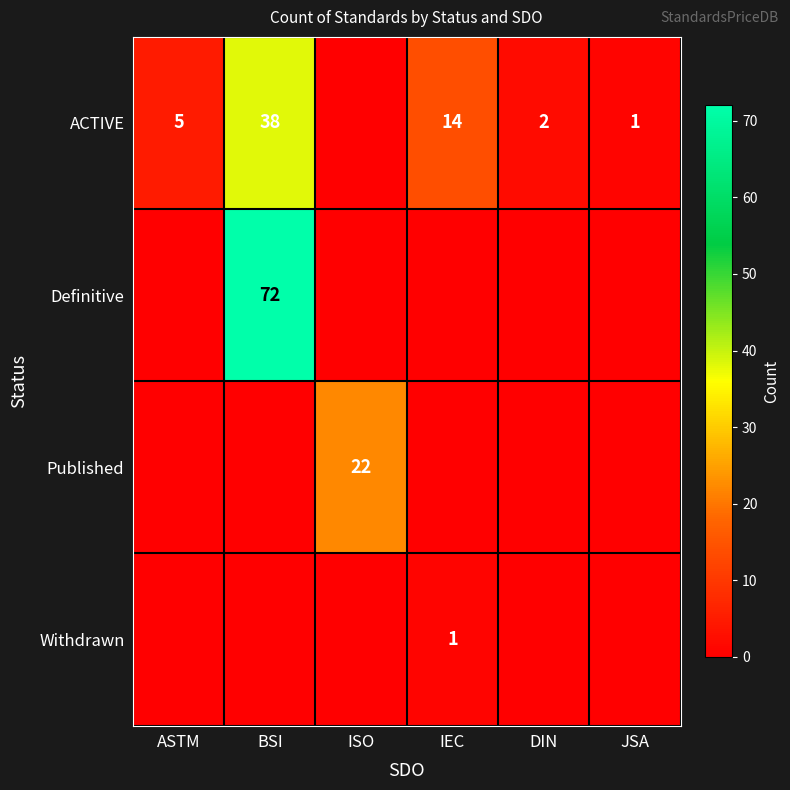

True or false: ACTIVE has a value of 22 at BSI.

False